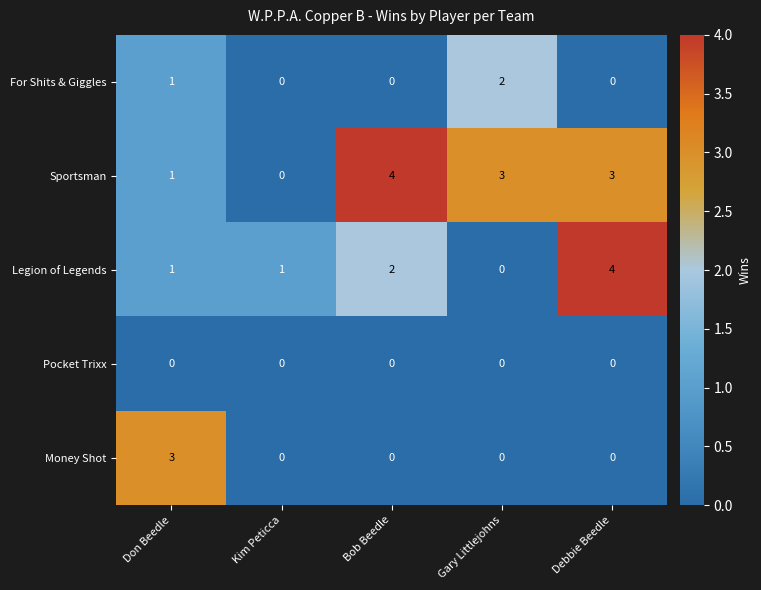

What is the greatest value displayed?

4